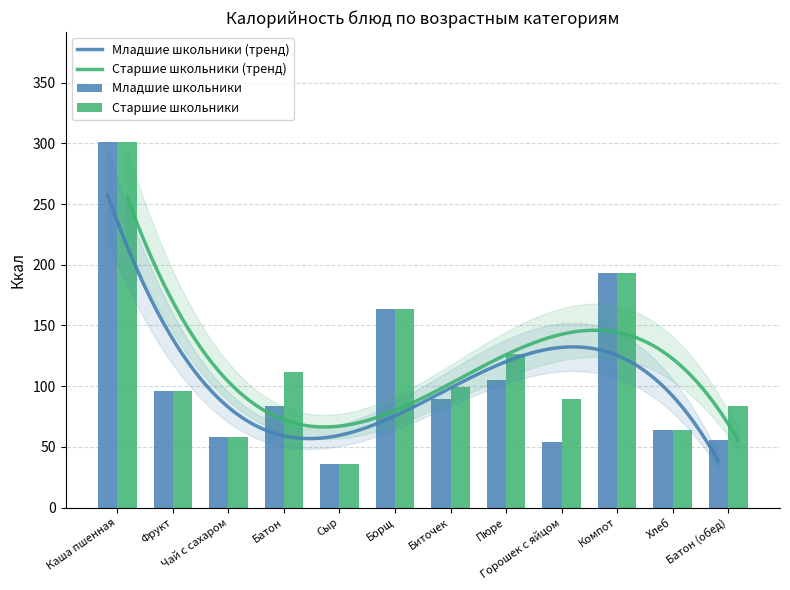

What is the sum of all Старшие школьники values?

1422.0